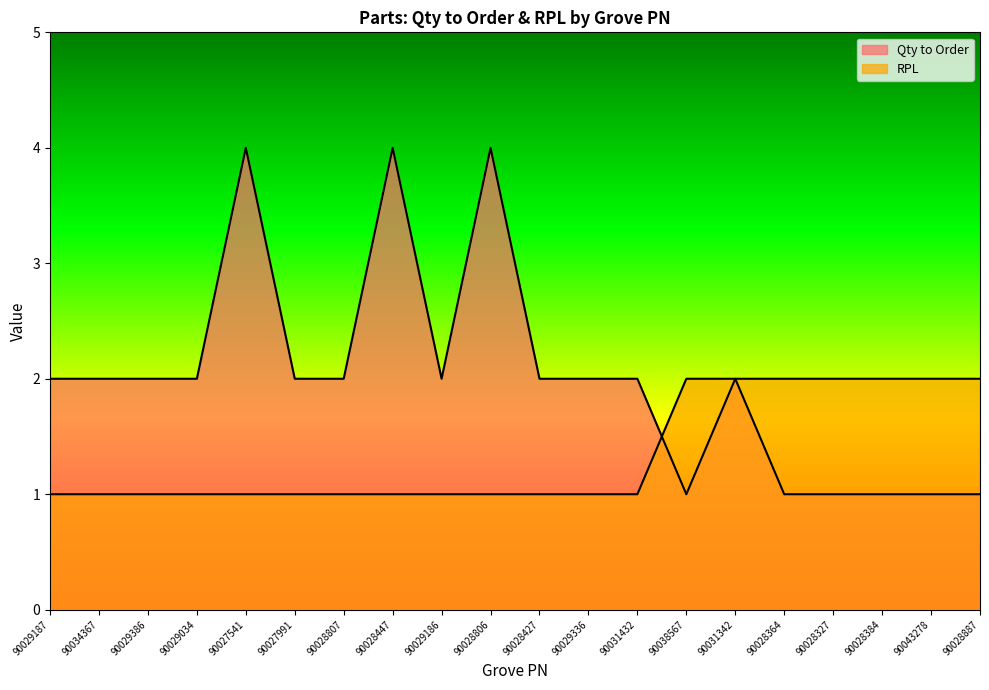

What is the average value of the RPL series?

1